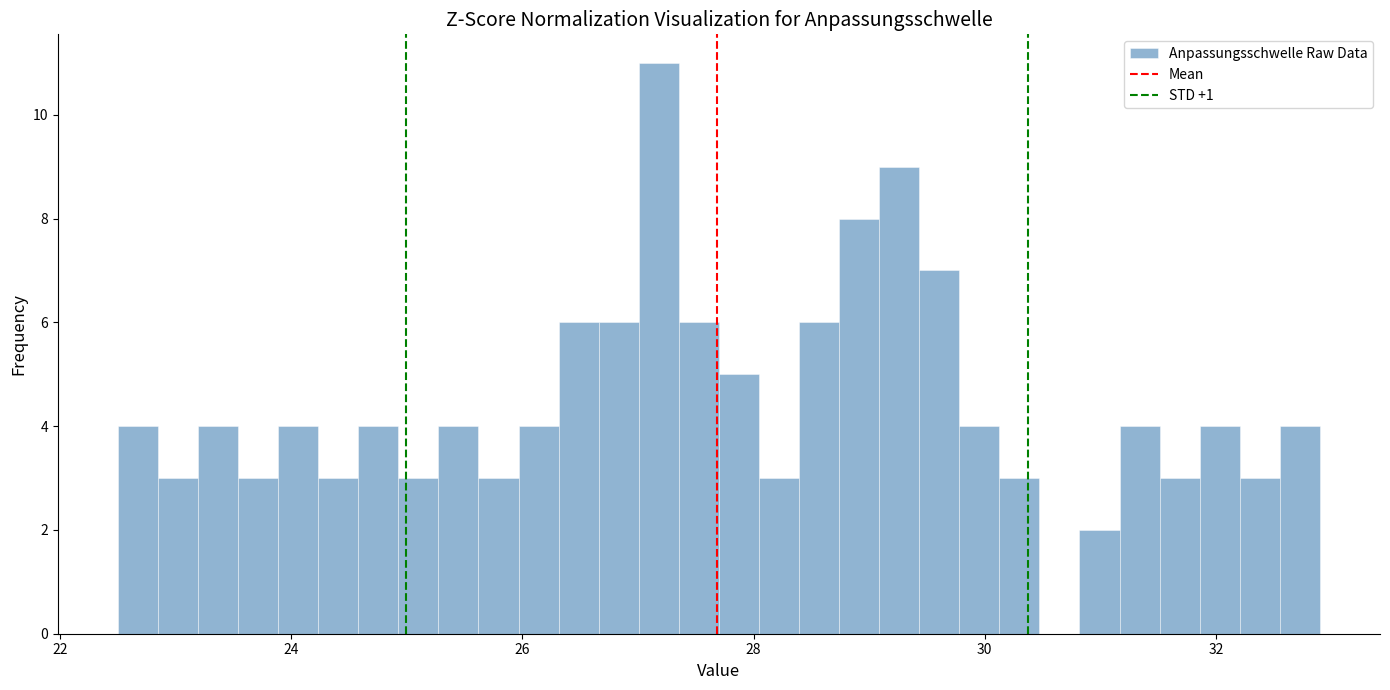

Read against the x-axis, roughly where is the centre of the tallest bar?

27.2